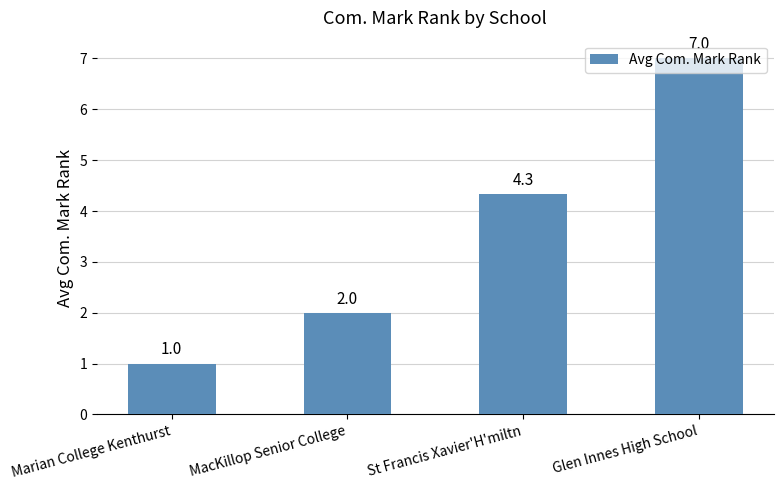

List the labels in order of value, smallest first.

Marian College Kenthurst, MacKillop Senior College, St Francis Xavier'H'miltn, Glen Innes High School